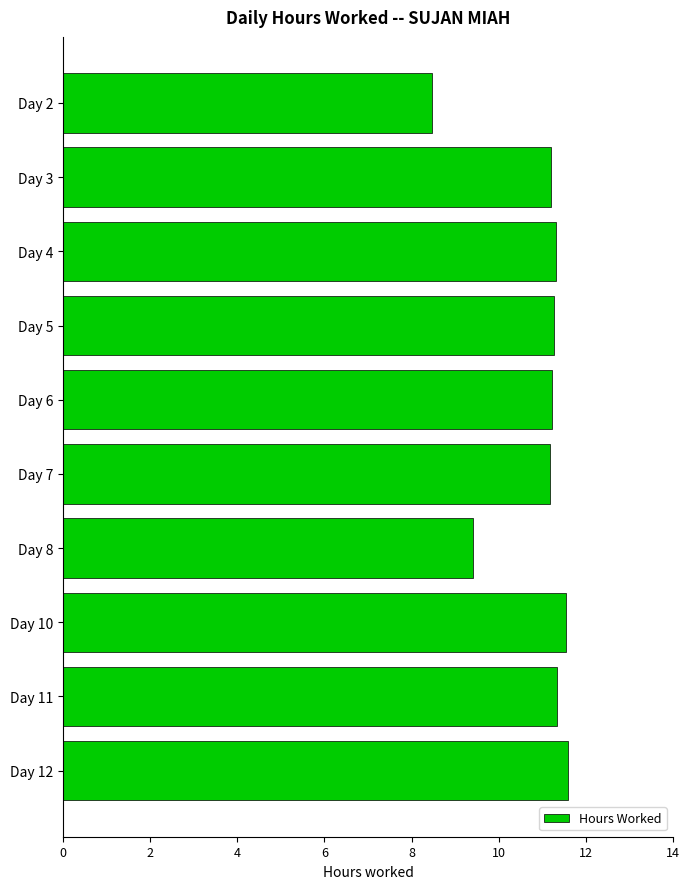

How many values are below 11?

2